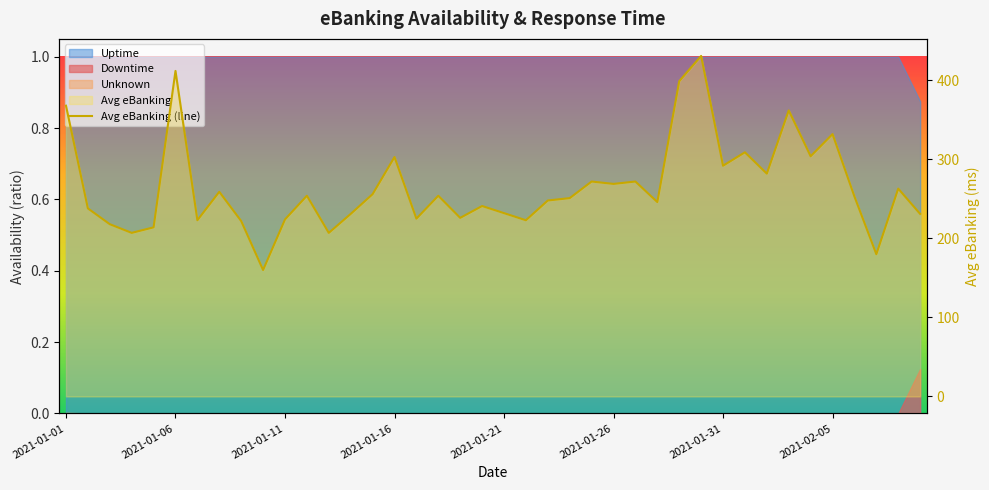

True or false: there are more than 0 points higher than both neighbors.

True